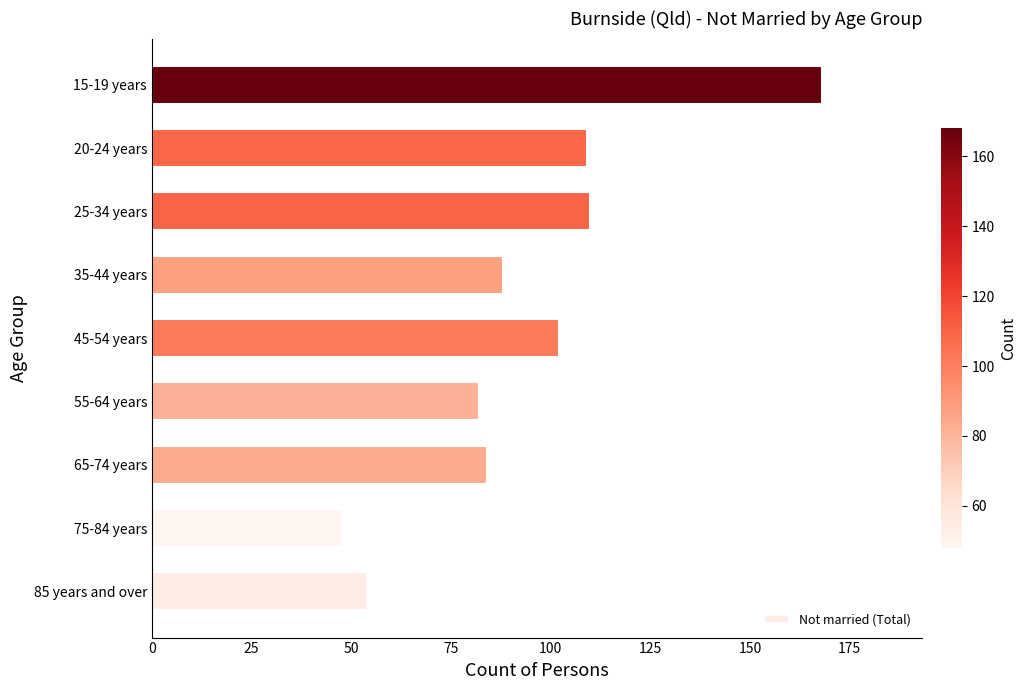

Which has a higher value, 35-44 years or 85 years and over?

35-44 years